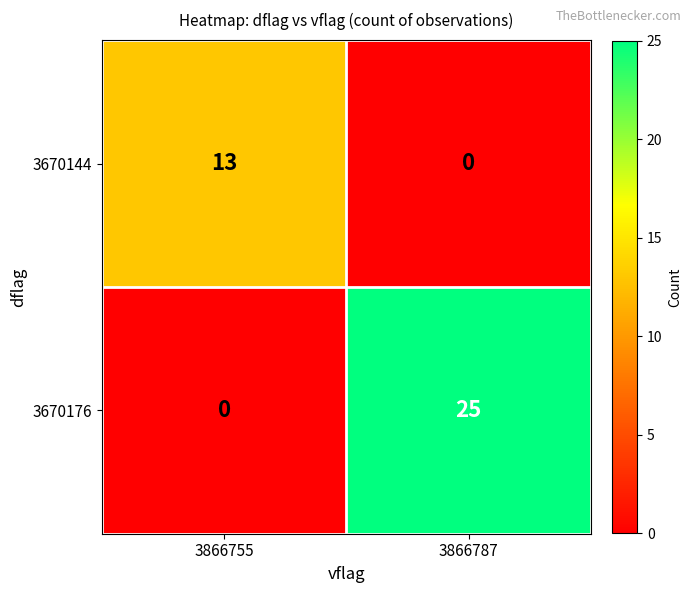

At how many categories does at least one series exceed 0?

2